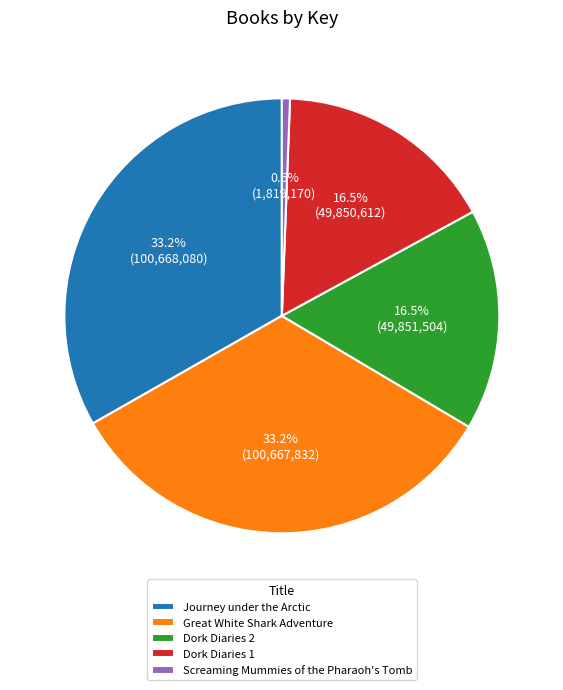

Which slice is the smallest?

Screaming Mummies of the Pharaoh's Tomb